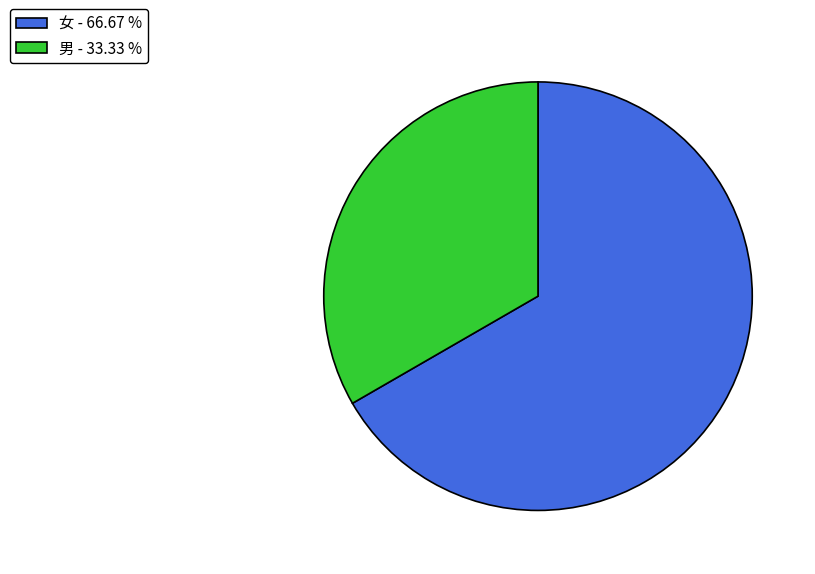

The 女 slice represents 82% of the pie. True or false?

False